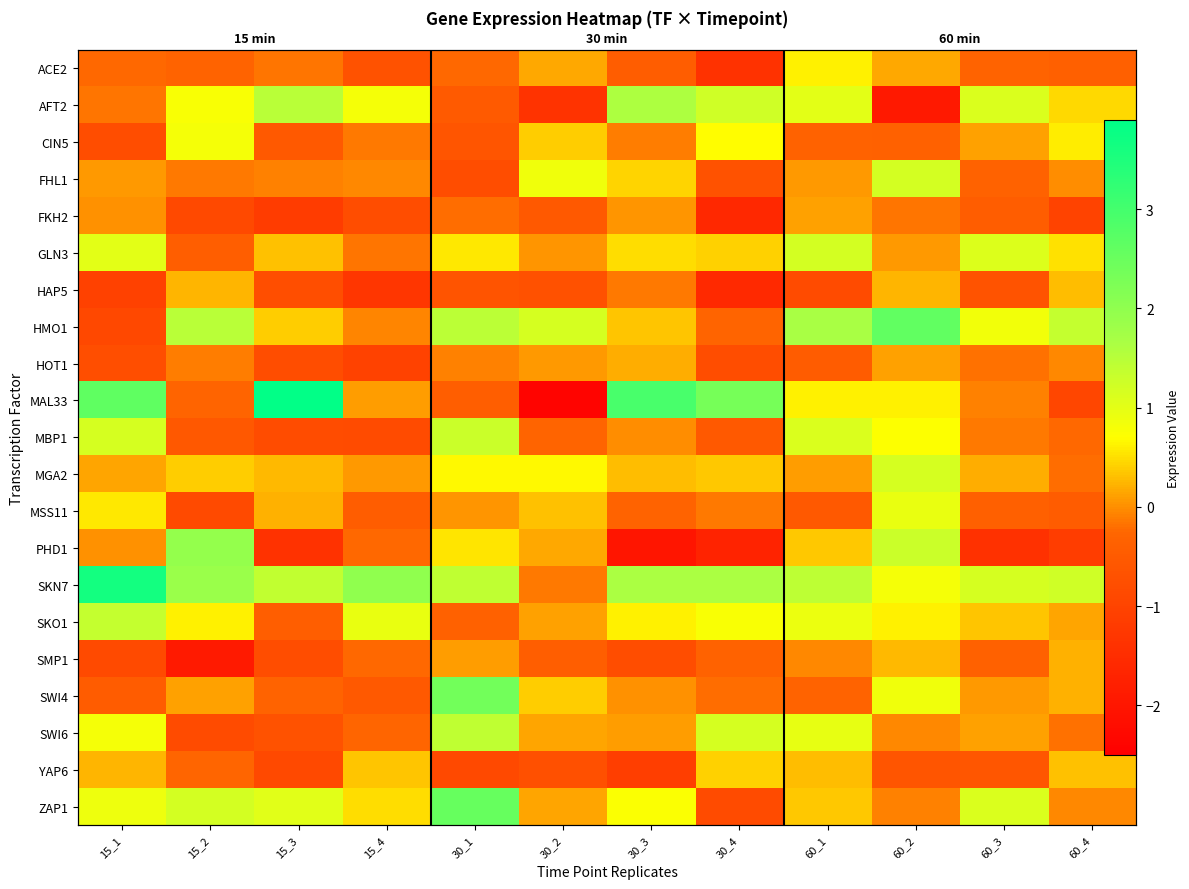

Between 60_1 and 60_3, which is larger?

60_1